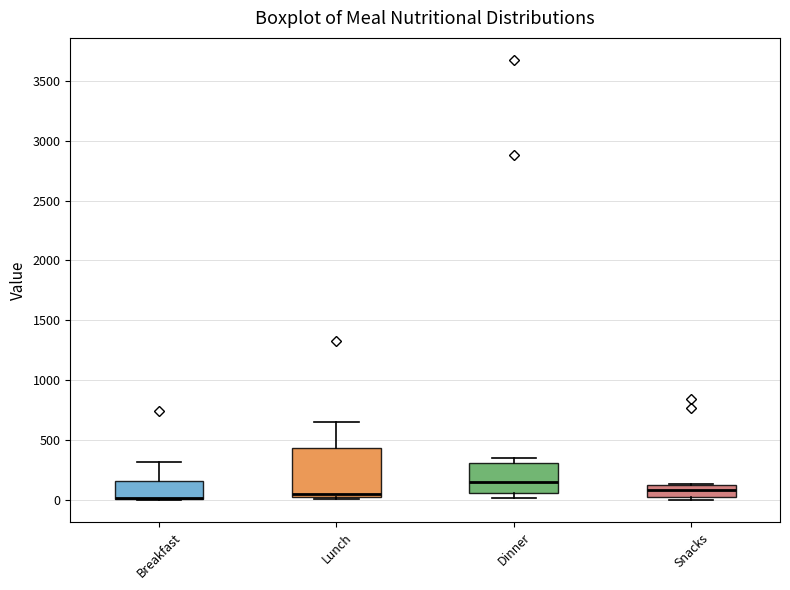

Which box is the tallest, from its lower edge to its upper edge?

Lunch